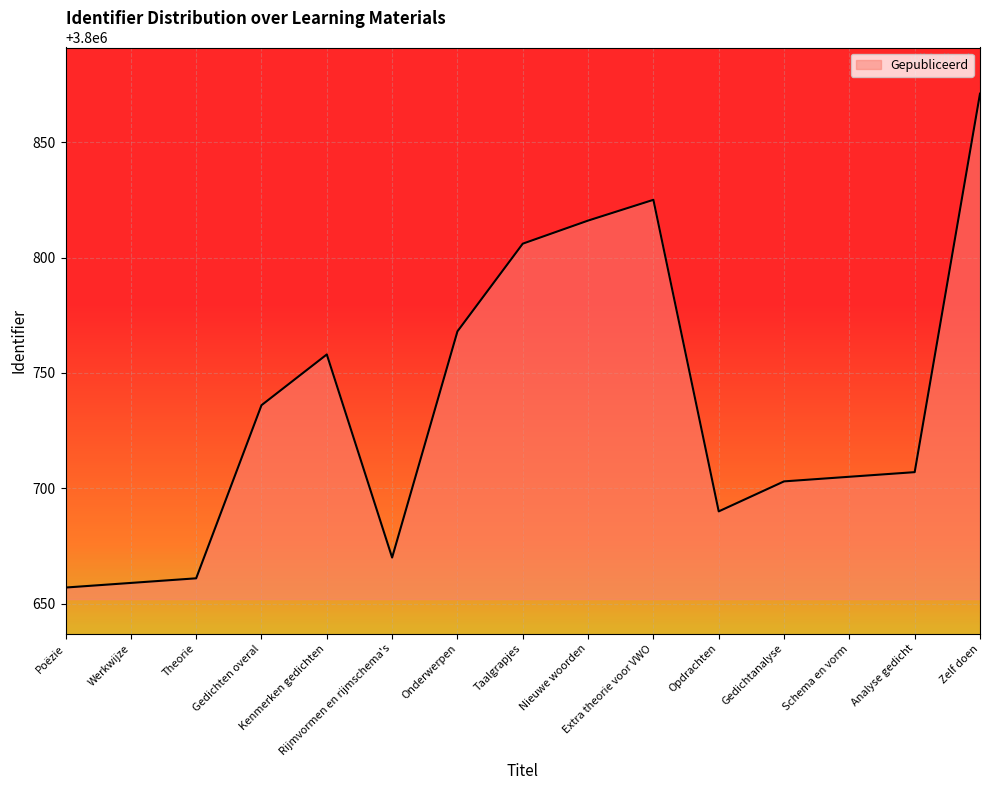

How many lines are shown in the chart?

1